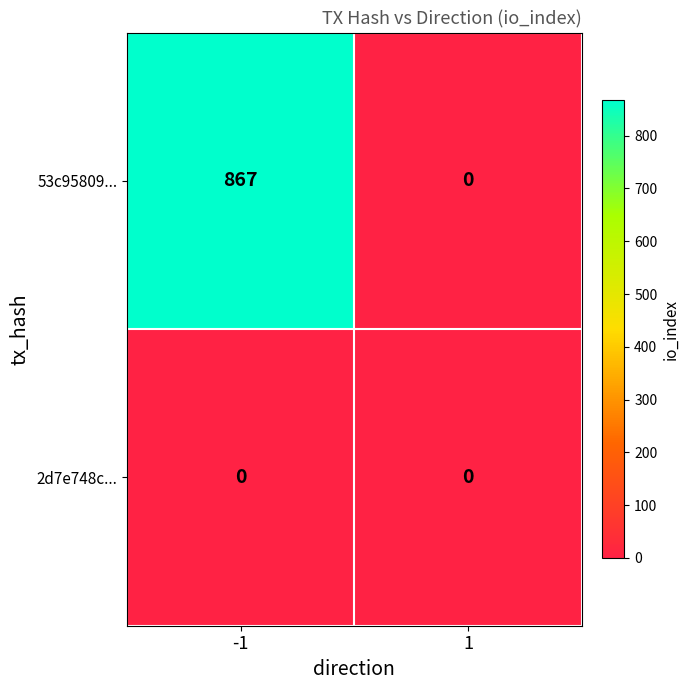

Reading left to right, list all the values displayed in this chart.

53c95809...: -1=867	1=0
2d7e748c...: -1=0	1=0